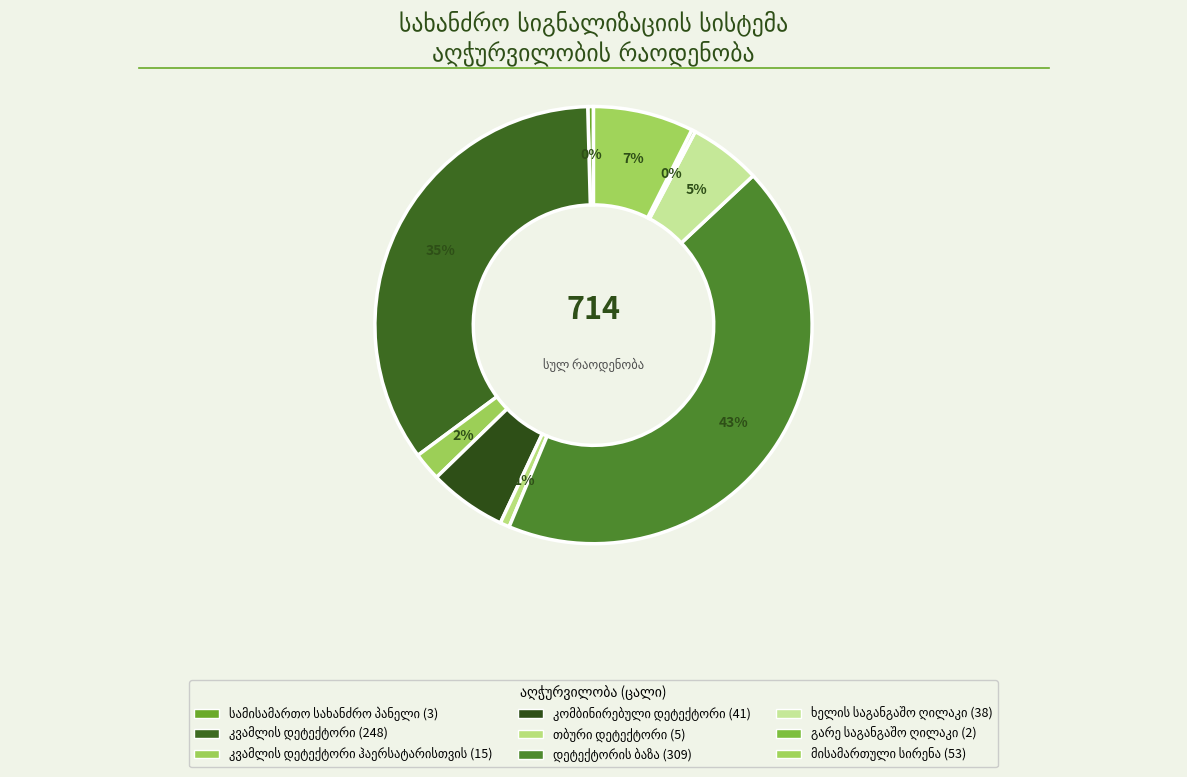

Which category has the smallest portion of the pie?

გარე საგანგაშო ღილაკი